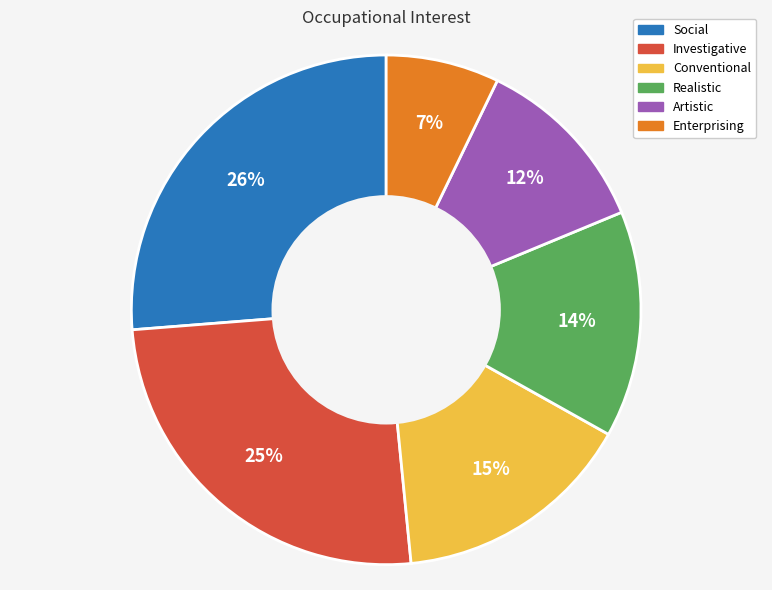

What percentage is the Conventional slice, to the nearest percent?

15%